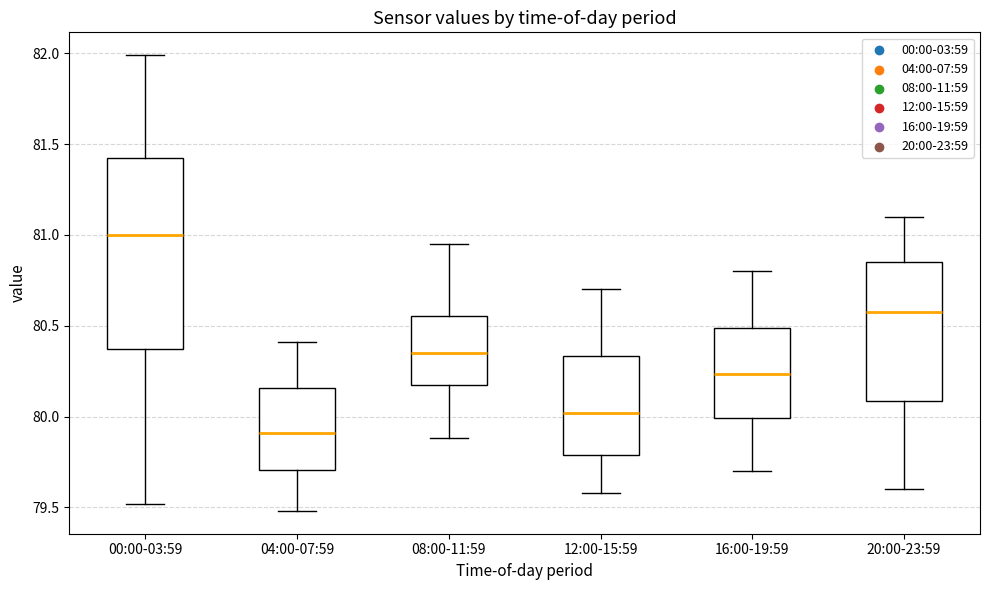

Reading left to right, read every box against the y-axis: the position of its median line, the range the box covers, and the ends of its whiskers. The values are not printed on the chart, so give them approximately, as read against the axis.

00:00-03:59: median 81.00, box 80.35 to 81.40, whiskers 79.50 to 82.00
04:00-07:59: median 79.90, box 79.70 to 80.15, whiskers 79.50 to 80.40
08:00-11:59: median 80.35, box 80.15 to 80.55, whiskers 79.90 to 80.95
12:00-15:59: median 80.00, box 79.80 to 80.35, whiskers 79.60 to 80.70
16:00-19:59: median 80.25, box 80.00 to 80.50, whiskers 79.70 to 80.80
20:00-23:59: median 80.60, box 80.10 to 80.85, whiskers 79.60 to 81.10